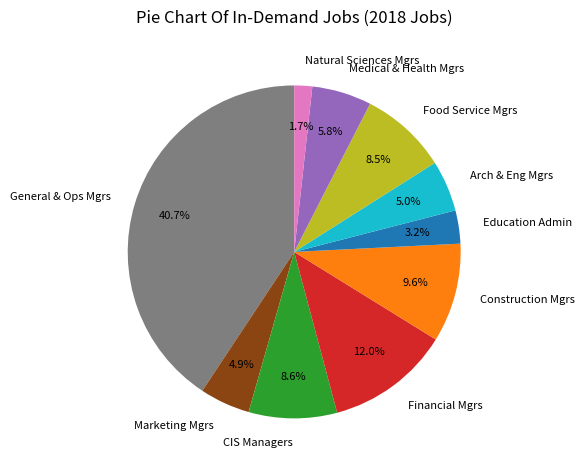

Between Marketing Mgrs and Financial Mgrs, which is larger?

Financial Mgrs